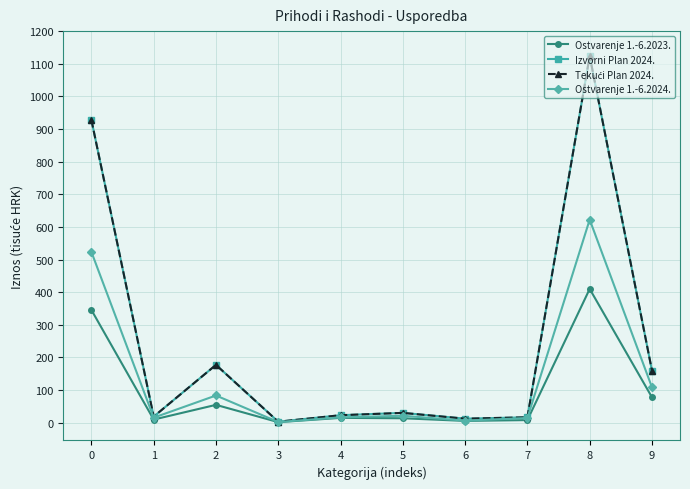

Does the chart have visible grid lines?

Yes